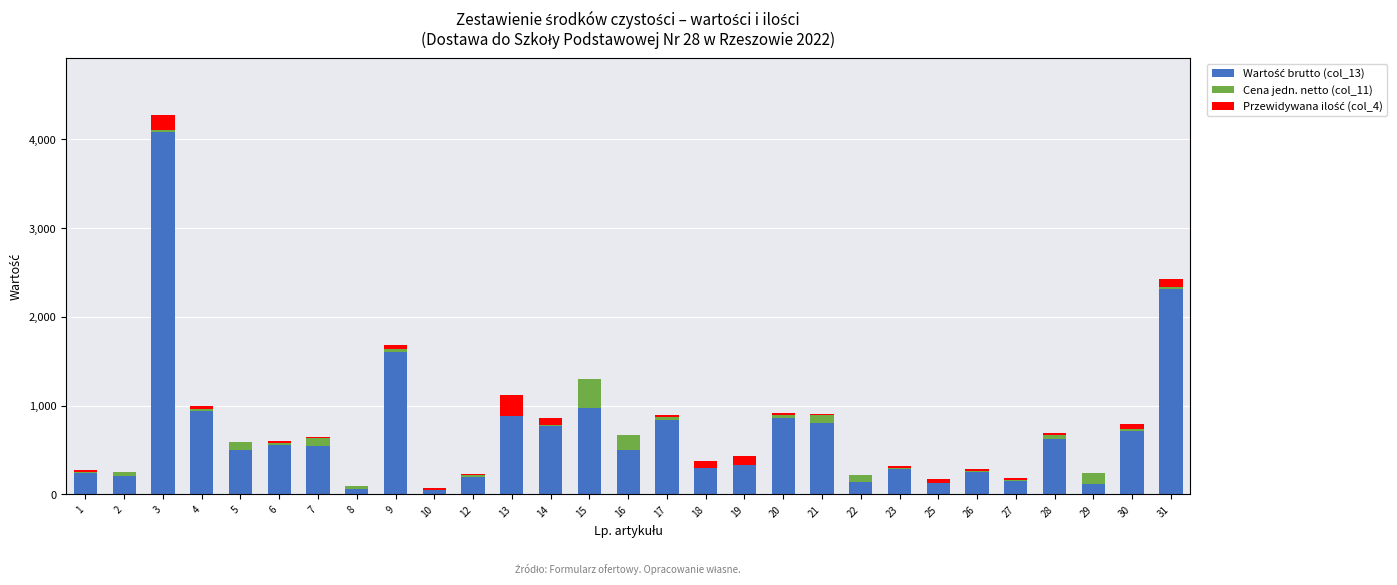

At which category is the sum across all series the highest?

3